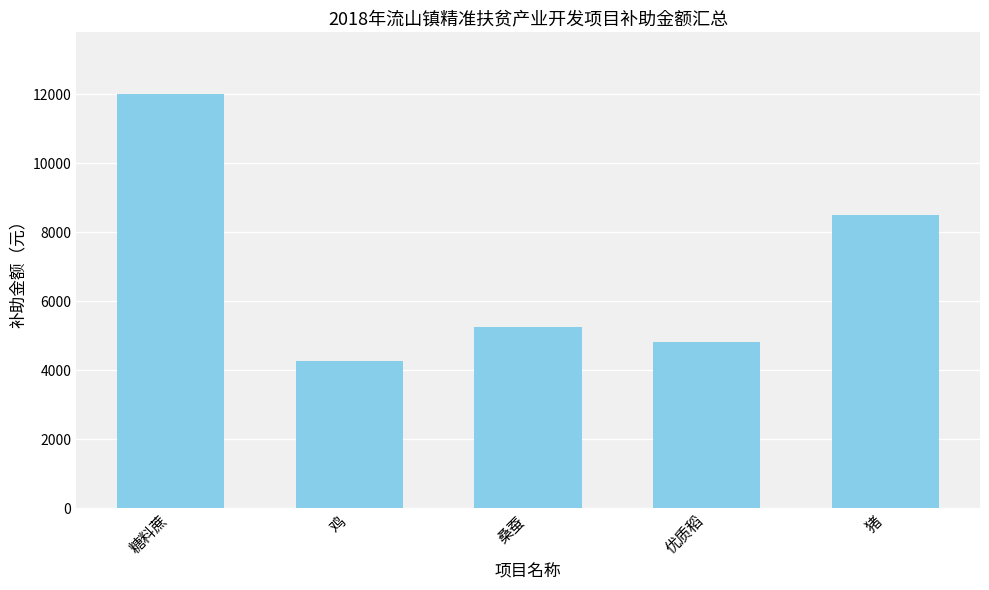

What is the label of the 3rd bar from the left?

桑蚕